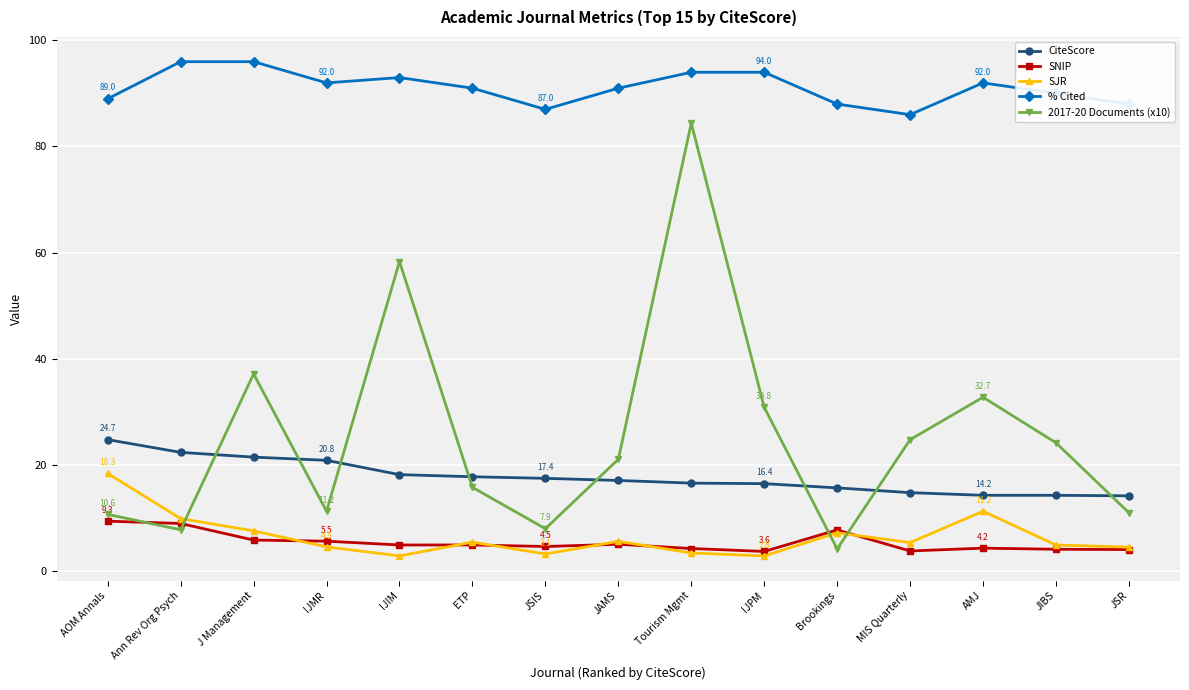

What is the maximum value for CiteScore?

24.7